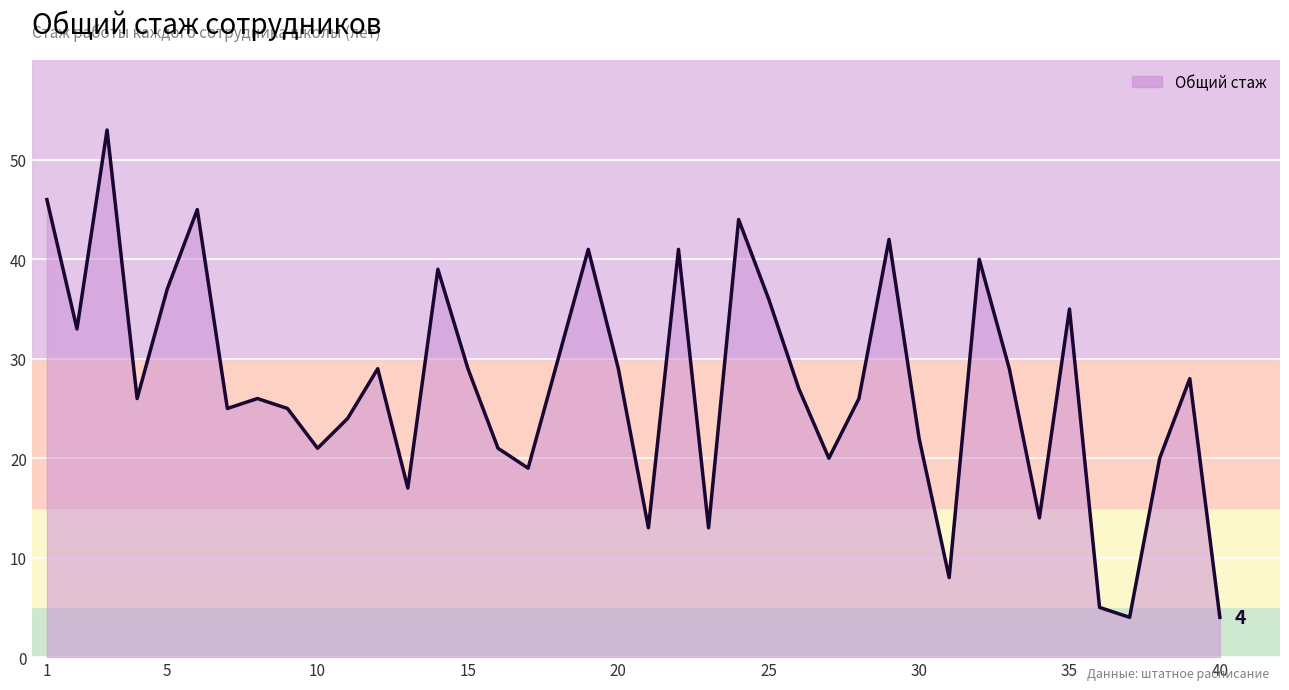

What is the minimum value shown in the chart?

4